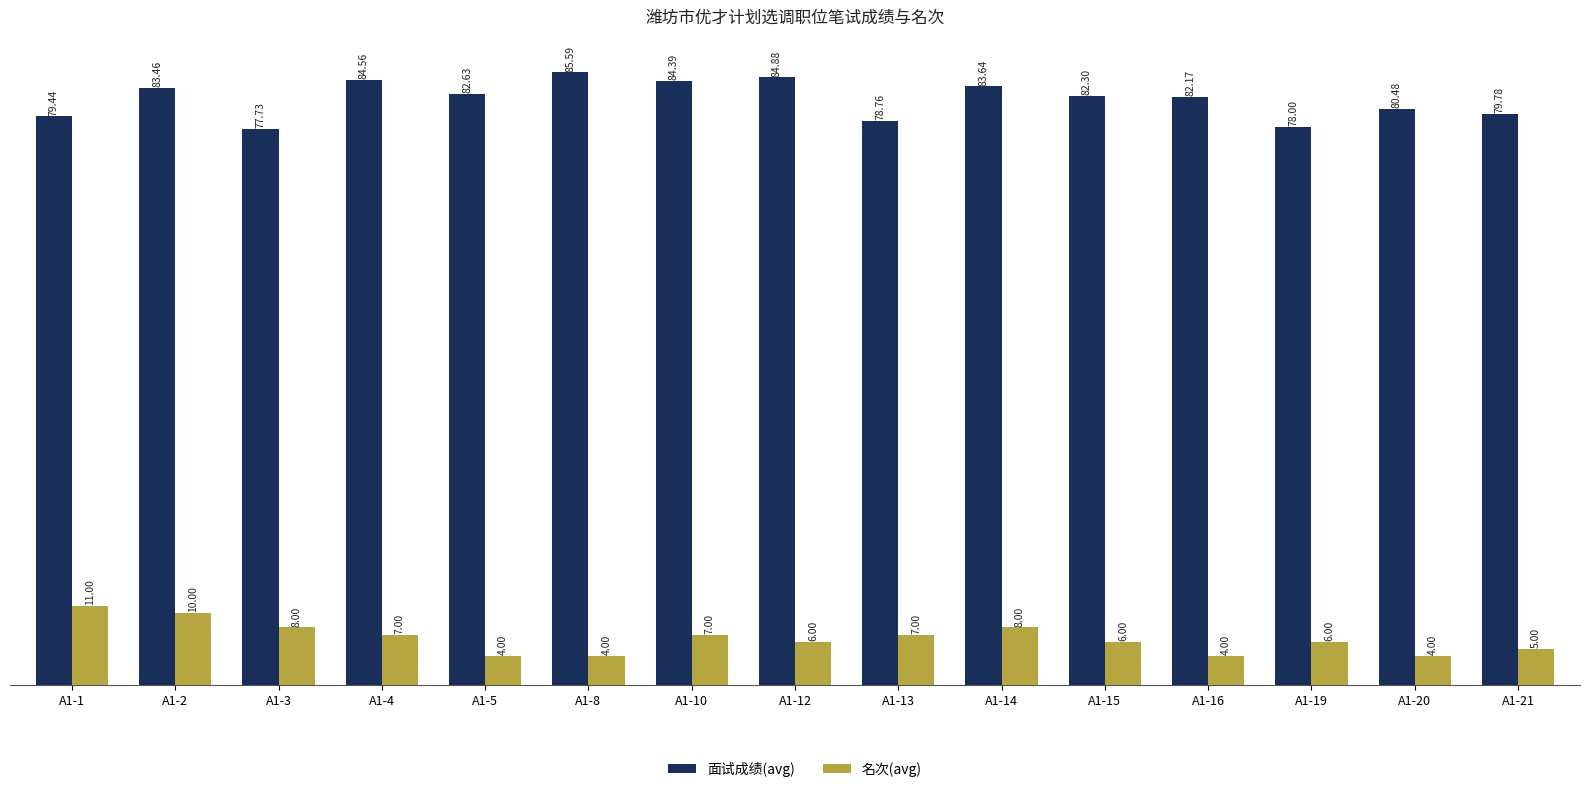

What are all the series names shown in the legend?

面试成绩(avg), 名次(avg)